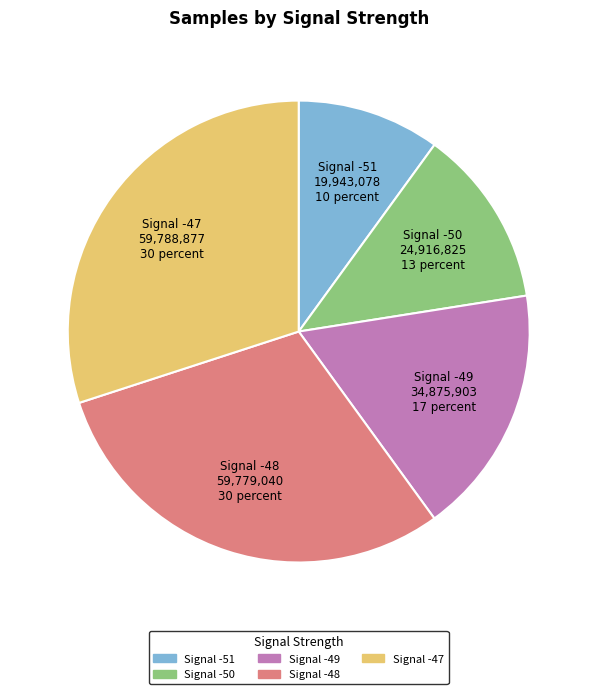

Is the sum of Signal -50 and Signal -49 greater than half?

No